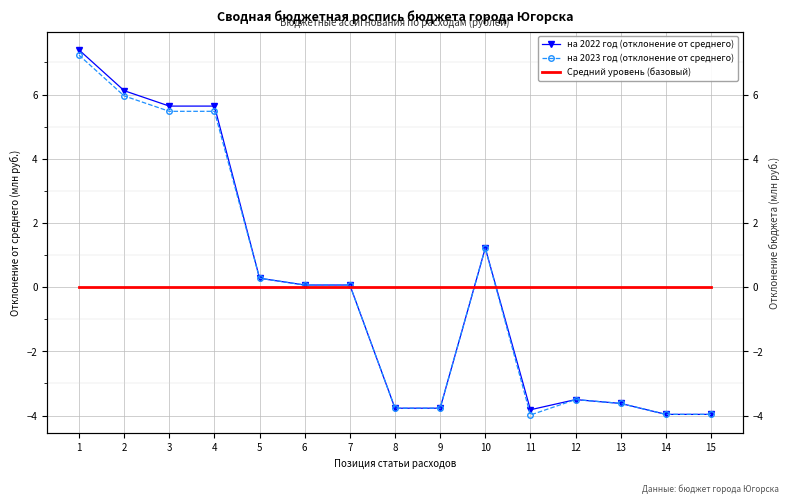

What is the difference between the second highest and second lowest values in the на 2022 год (отклонение от среднего) series?

10.1